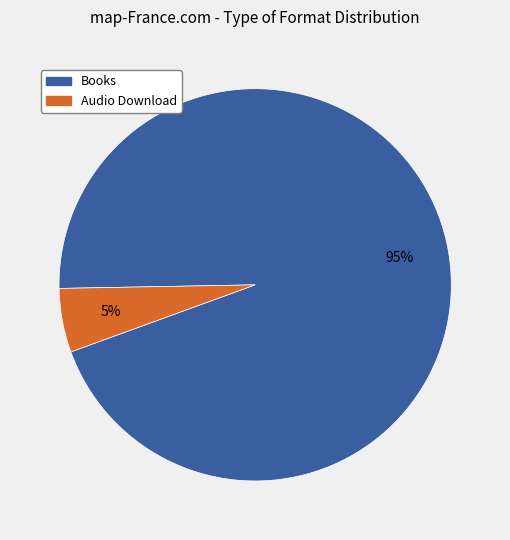

Is there a majority slice in this chart?

Yes